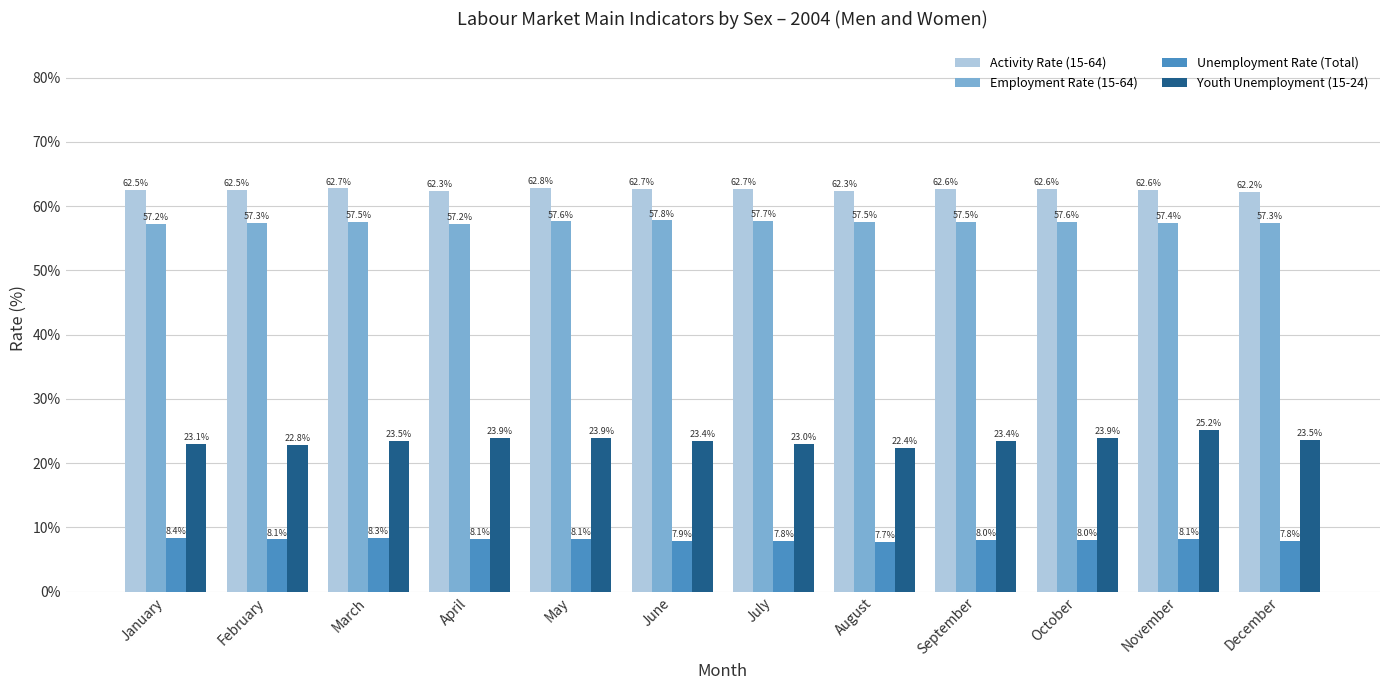

Count the number of categories in the chart.

12